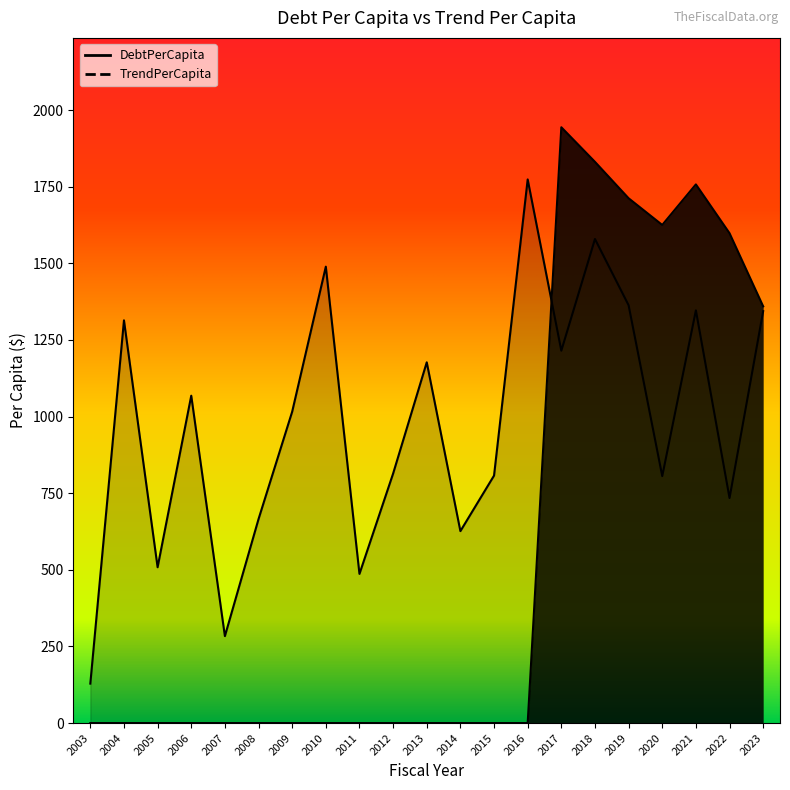

How many interior local peaks does the TrendPerCapita series have?

7